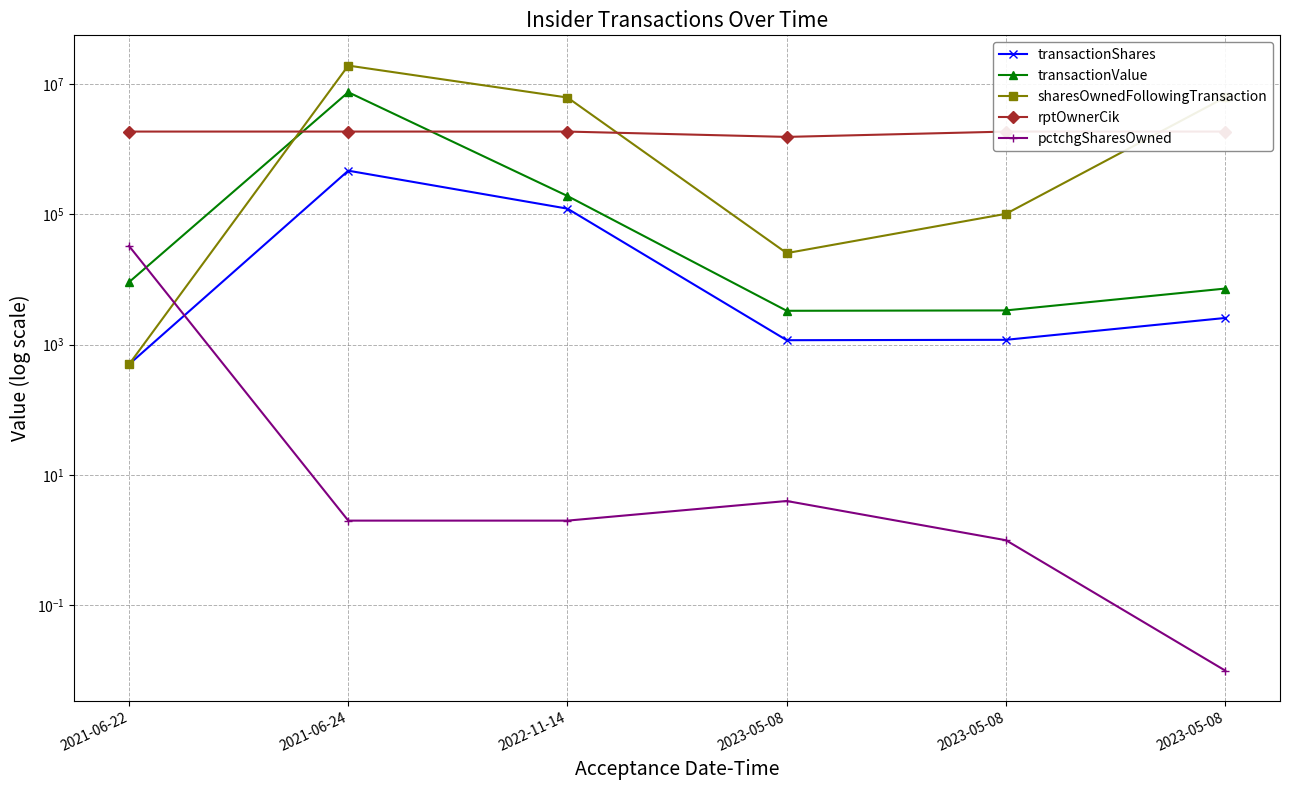

At which label does pctchgSharesOwned reach its peak?

2021-06-22